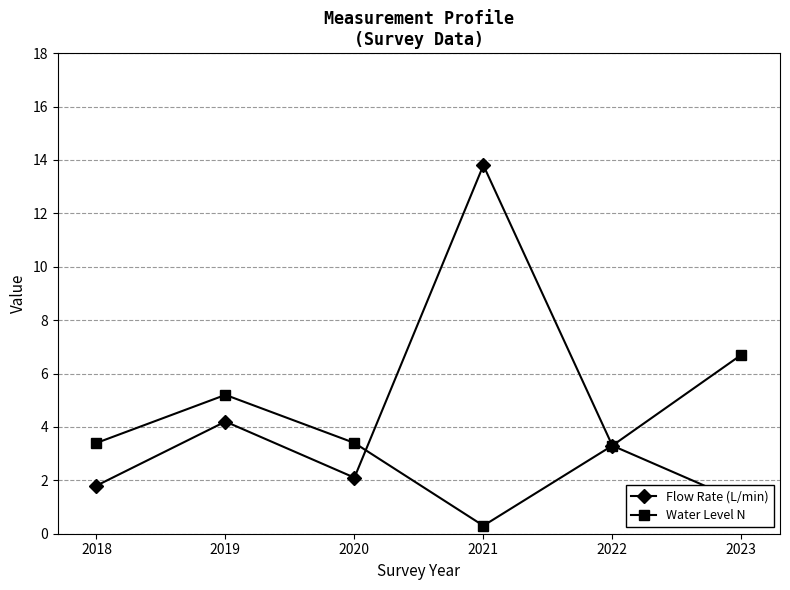

List the series in order of their overall mean, lowest first.

Water Level N, Flow Rate (L/min)